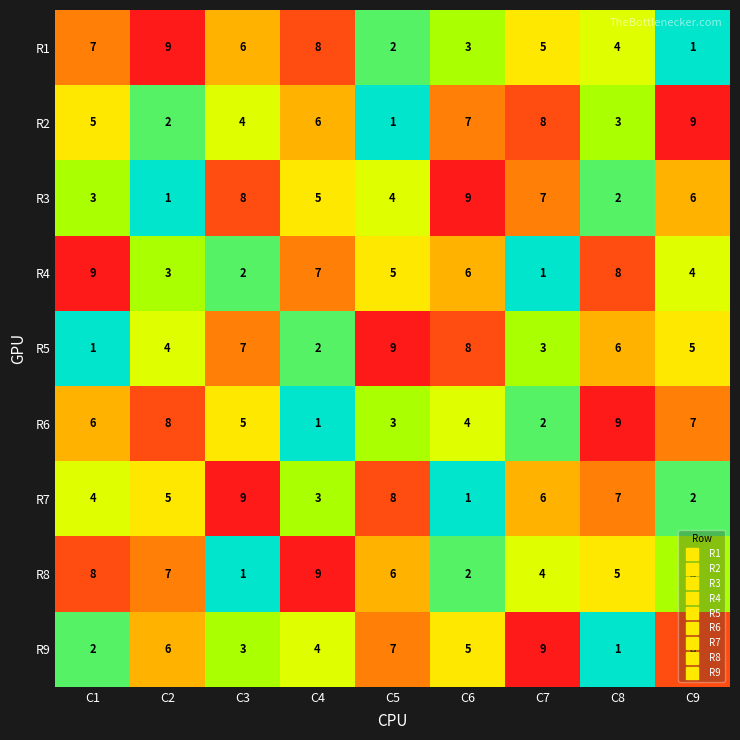

What is the average value of the R1 series?

5